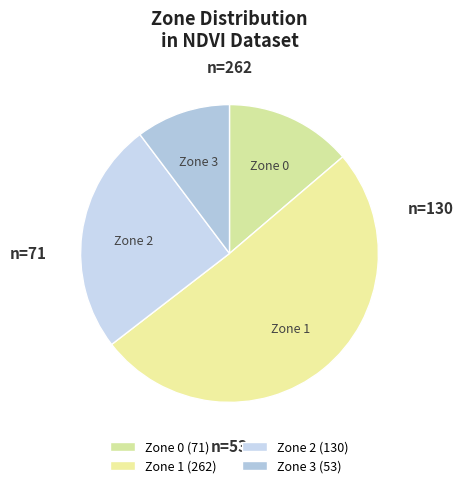

The Zone 2 slice represents 25% of the pie. True or false?

True